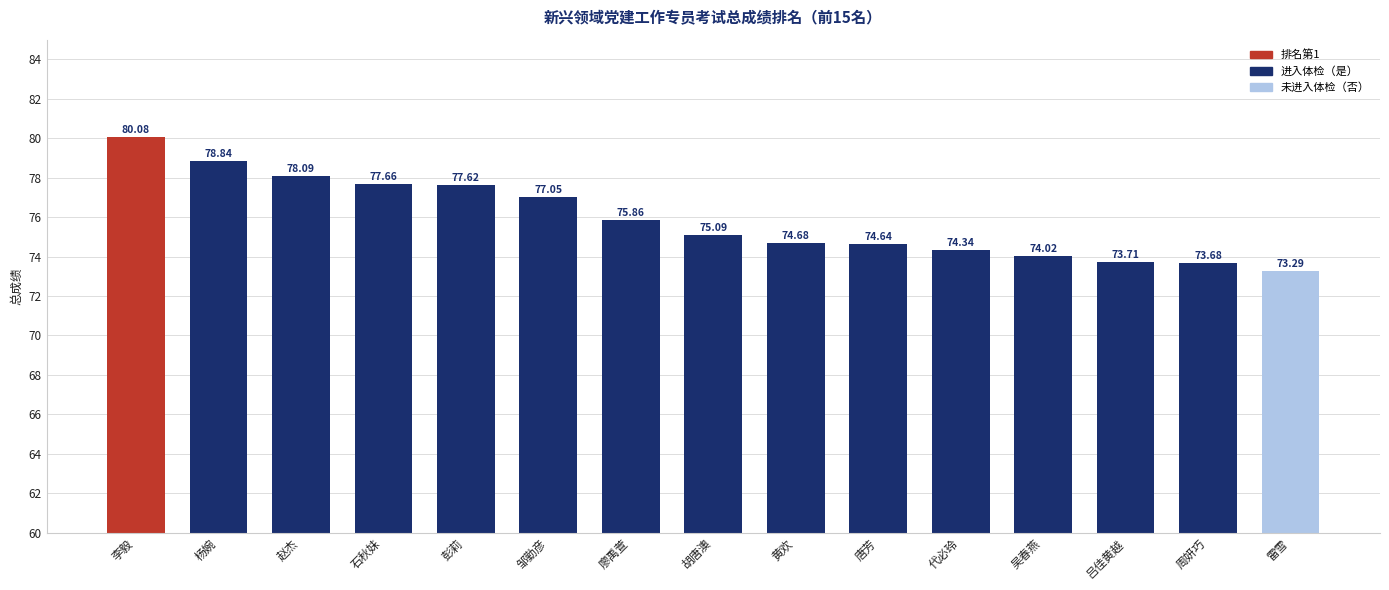

Which category has the lowest value across all series?

雷雪